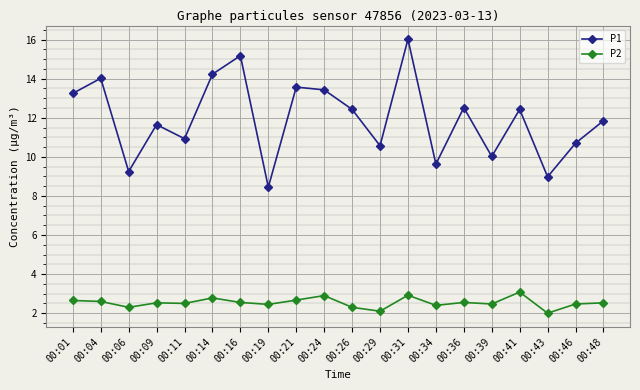

True or false: P2 and P1 intersect in this chart.

False